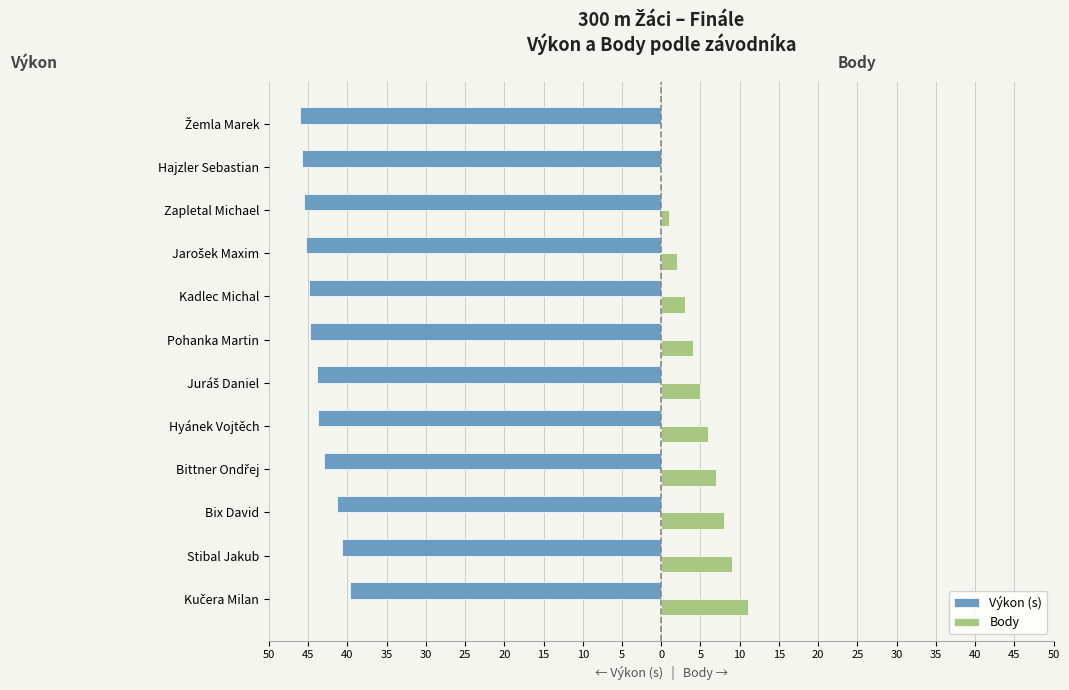

Rank the series by their average value, from highest to lowest.

Body, Výkon (s)